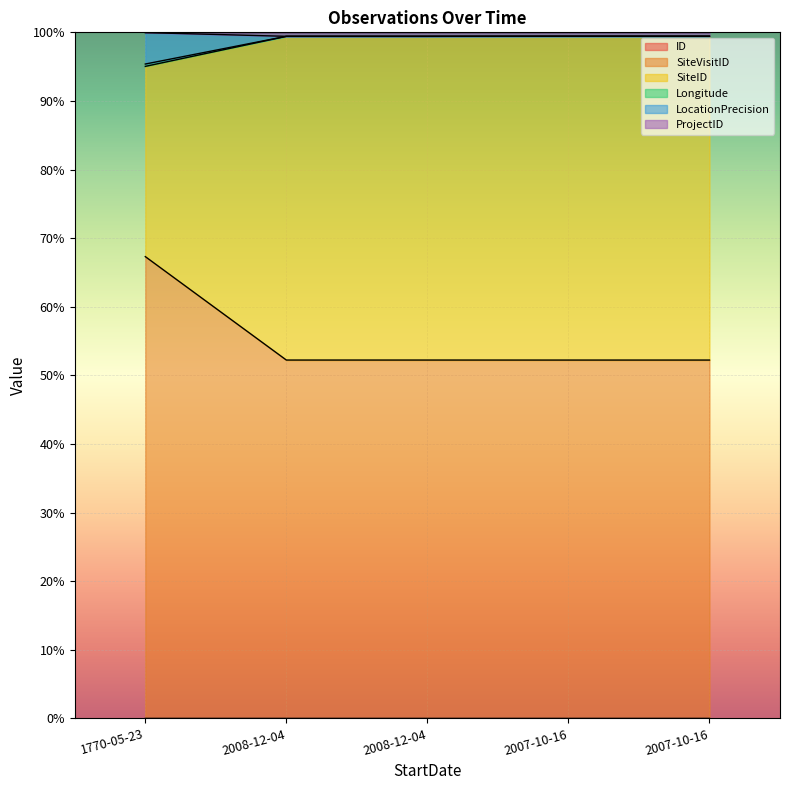

Rank the categories by SiteID value from highest to lowest.

2007-10-16, 2007-10-16, 2008-12-04, 2008-12-04, 1770-05-23